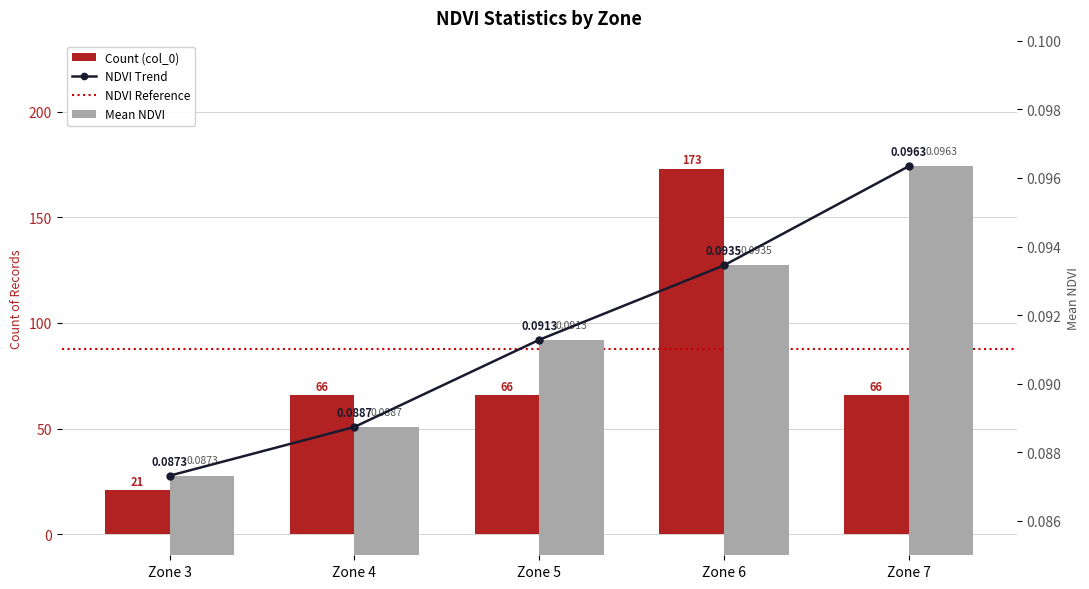

What is the sum of all Count (col_0) values?

392.0